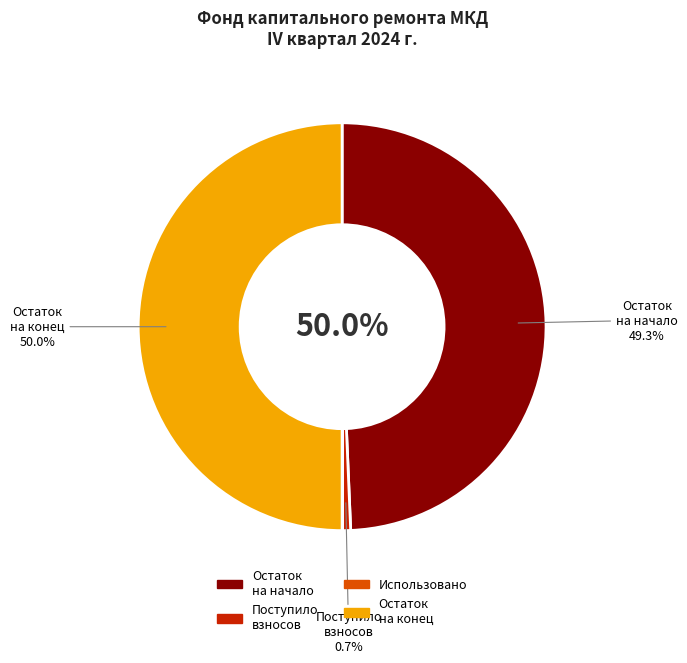

How many slices are in this pie chart?

4